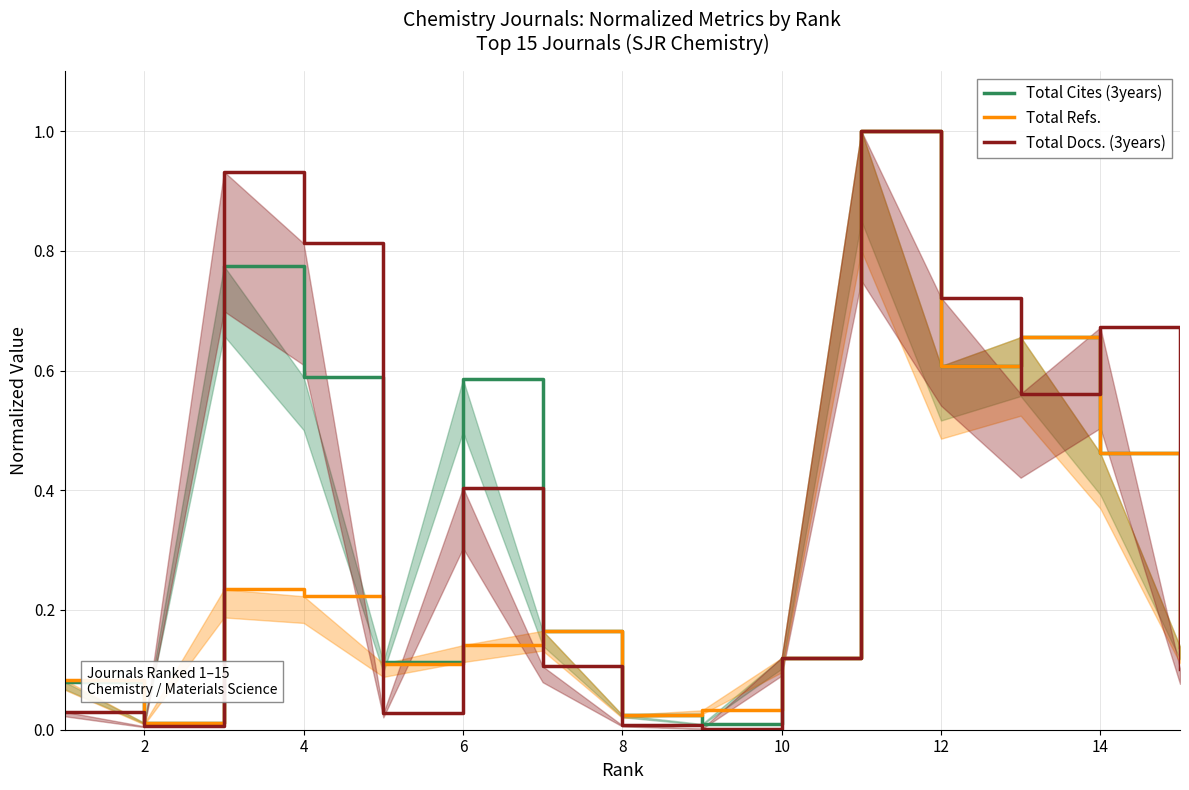

Which series has the largest total across all categories?

Total Docs. (3years)